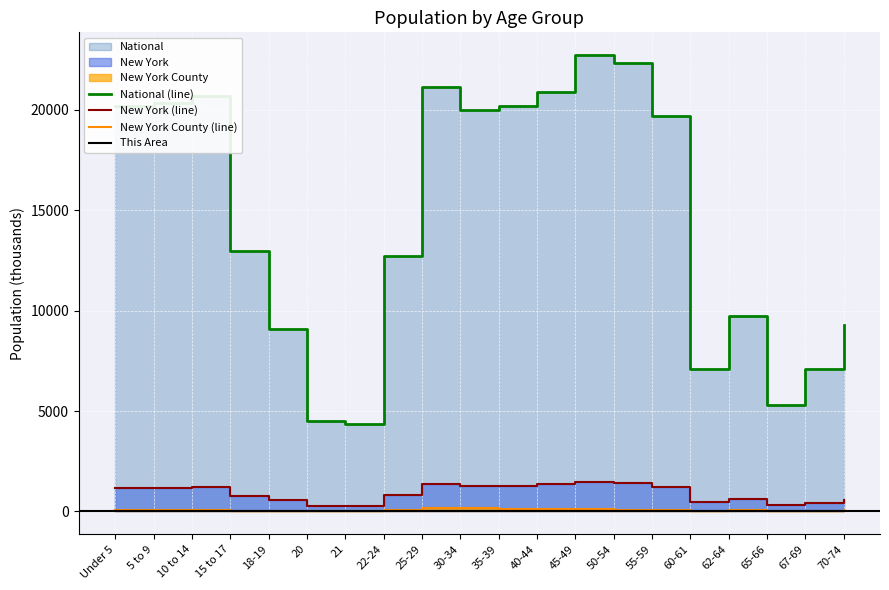

True or false: National (line) and This Area intersect in this chart.

False